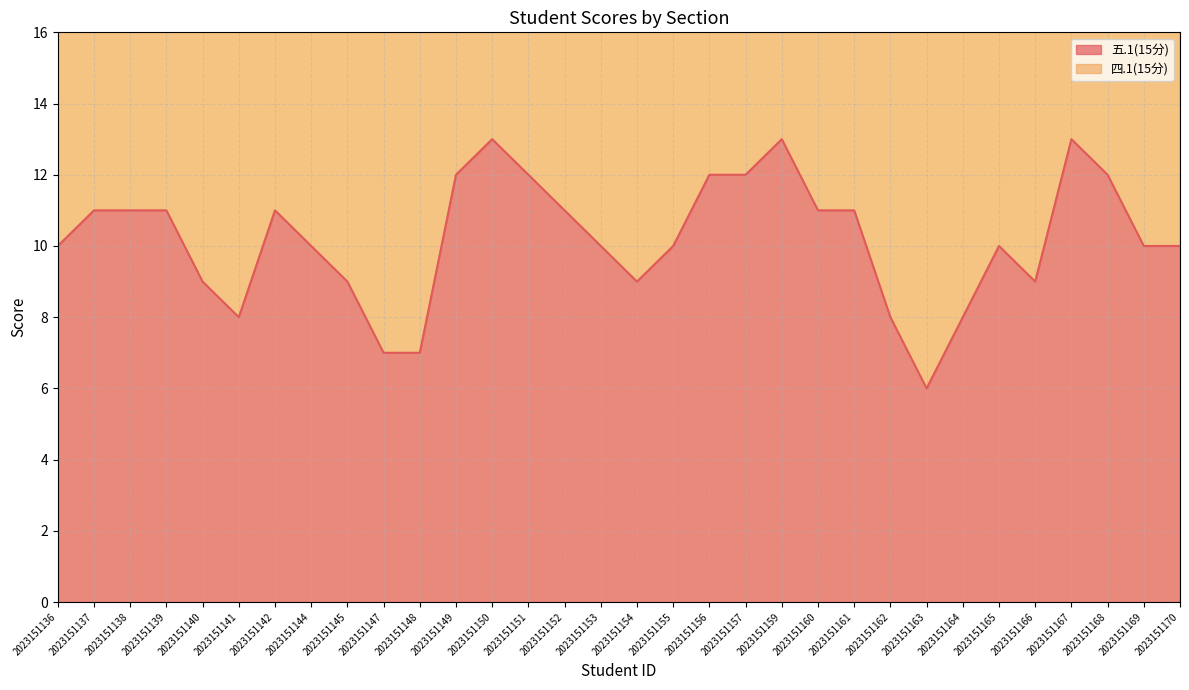

True or false: the data shows 11 at 2023151137.

True